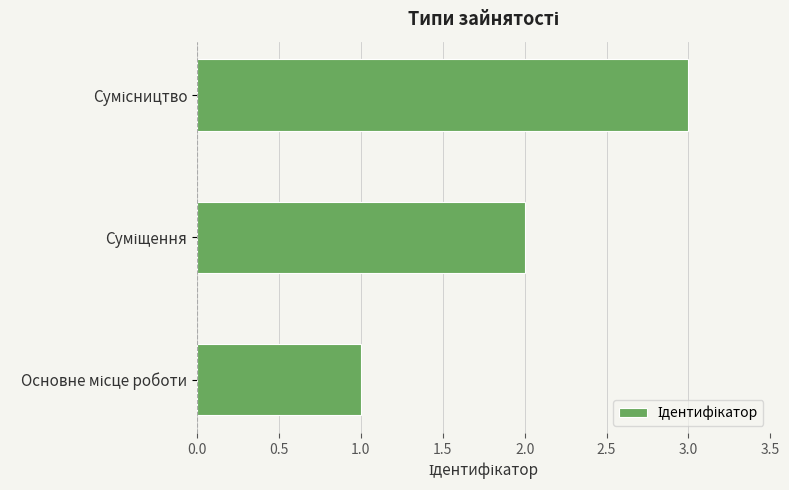

What is the greatest value displayed?

3